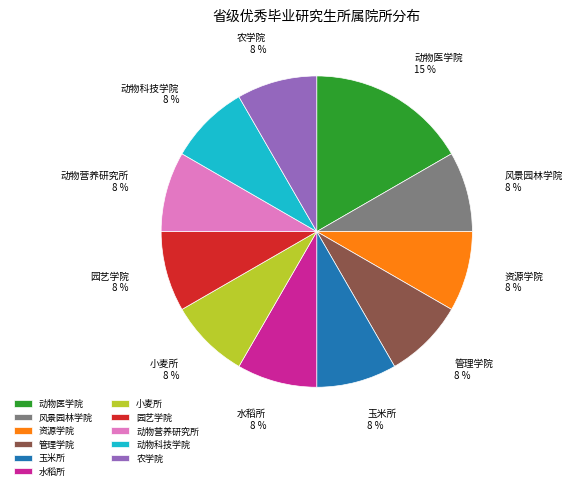

What is the smallest slice in the pie chart?

玉米所